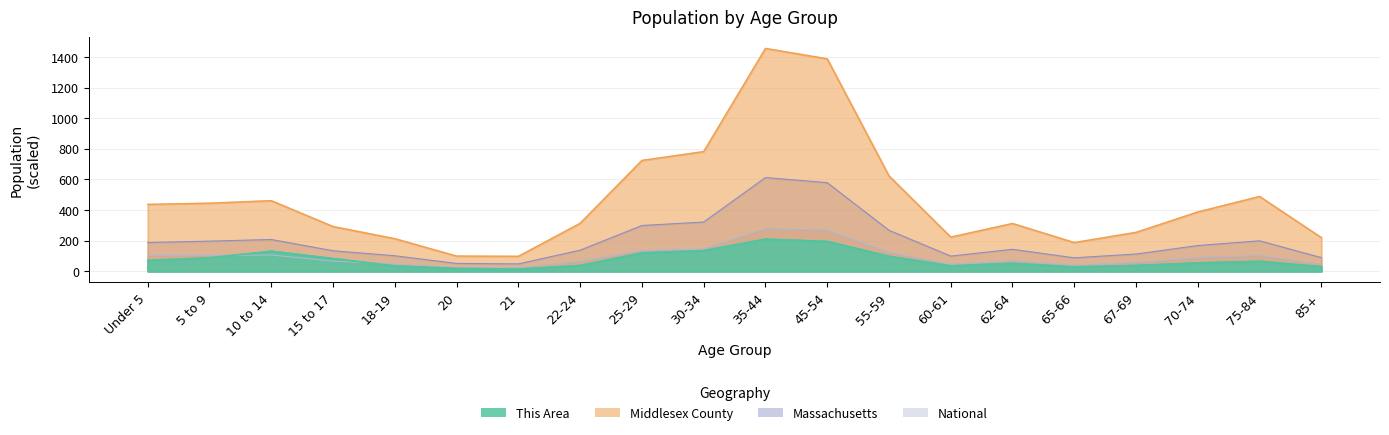

How many values in the This Area series exceed 65?

9